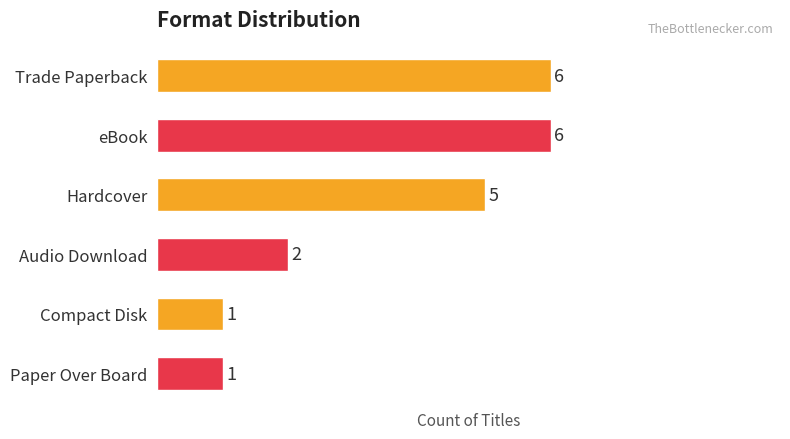

Reading top to bottom, extract all data points from this chart.

Trade Paperback=6	eBook=6	Hardcover=5	Audio Download=2	Compact Disk=1	Paper Over Board=1